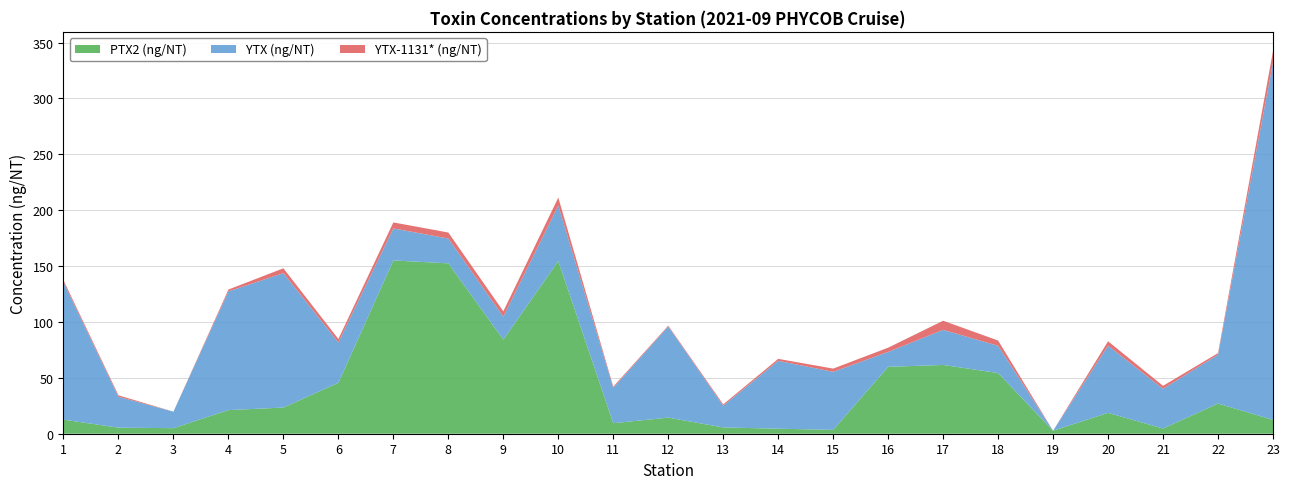

Reading left to right, transcribe all the data shown in this chart.

PTX2 (ng/NT): 12.6	5.4	5.0	21.1	23.4	45.6	155.0	152.4	84.2	154.5	9.4	14.4	5.6	4.5	3.5	59.9	61.5	54.3	2.7	18.6	4.7	27.0	12.4
YTX (ng/NT): 122.9	27.6	14.8	106.2	120.3	36.1	28.7	22.2	20.6	49.6	31.7	81.5	19.4	60.7	51.9	13.3	31.4	24.4	0.0	60.1	35.5	43.7	319.7
YTX-1131* (ng/NT): 1.8	1.3	0.0	1.7	4.3	3.1	5.4	5.4	4.8	7.2	1.1	0.8	1.2	1.8	2.9	3.8	8.2	4.7	0.0	3.9	2.7	1.4	10.3